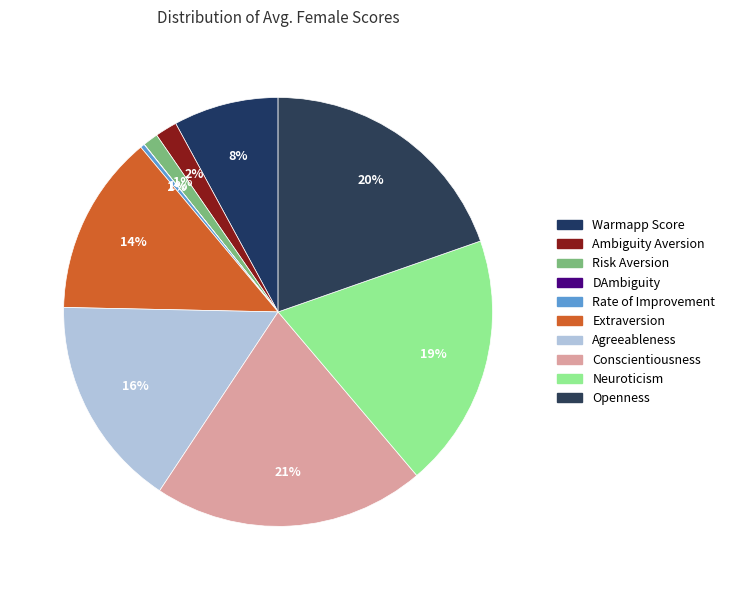

Is it true that Avg. Extraversion is 23% of the pie?

False